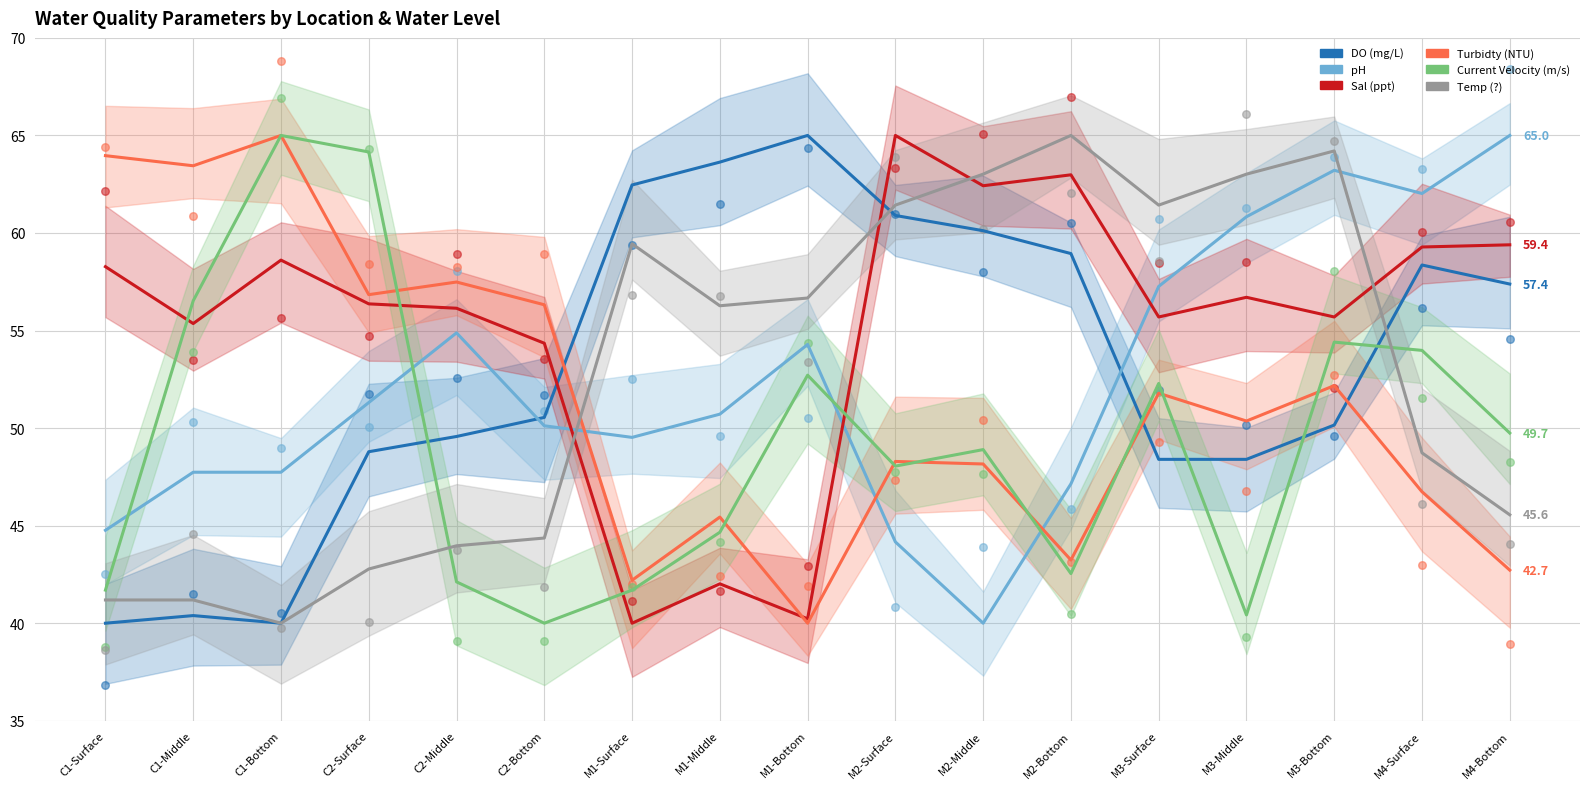

Which series has the largest Y range (max minus min)?

DO (mg/L)